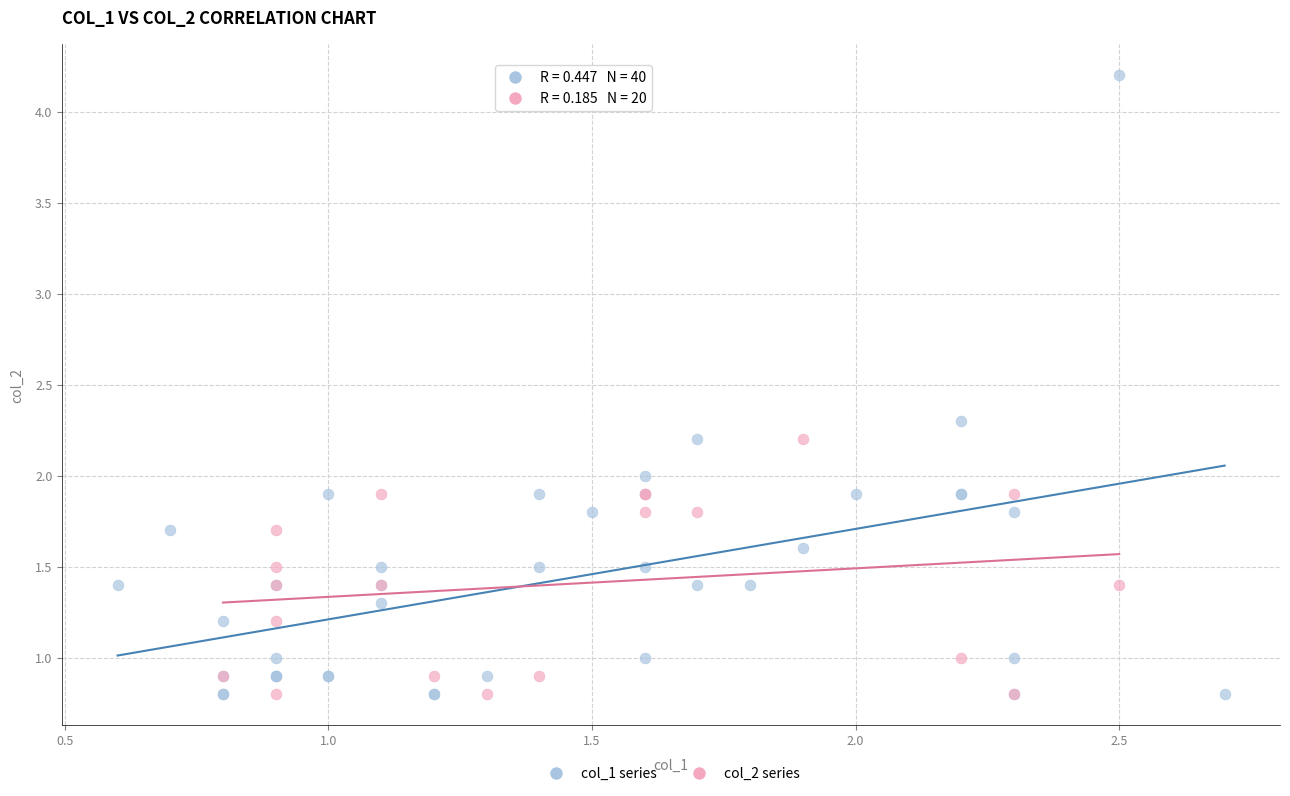

Which series contains the highest Y value?

col_1 series